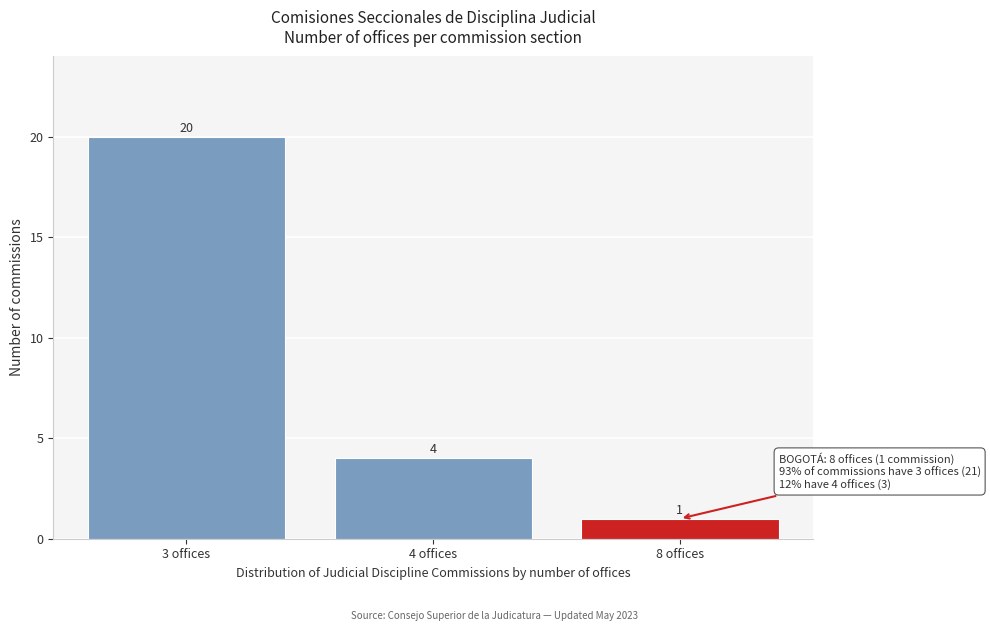

Reading left to right, what are all the values shown in this chart?

3 offices=20	4 offices=4	8 offices=1